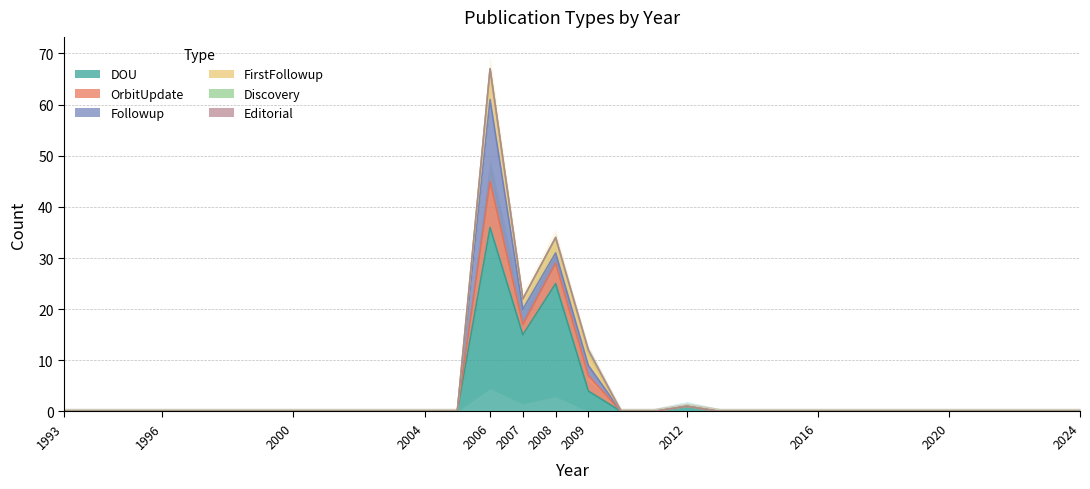

Is it true that DOU equals -23 at 2020?

False